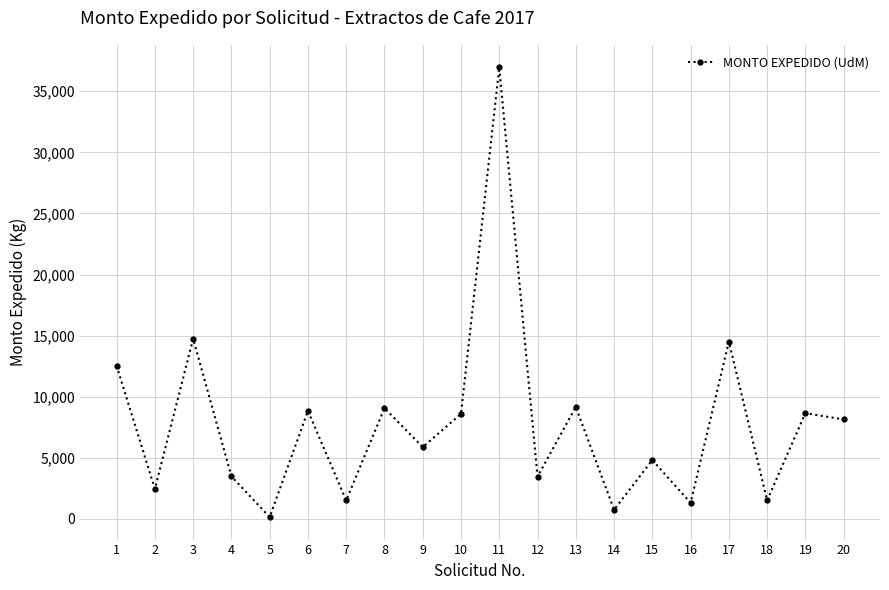

At which category does the chart reach its peak across all series?

11